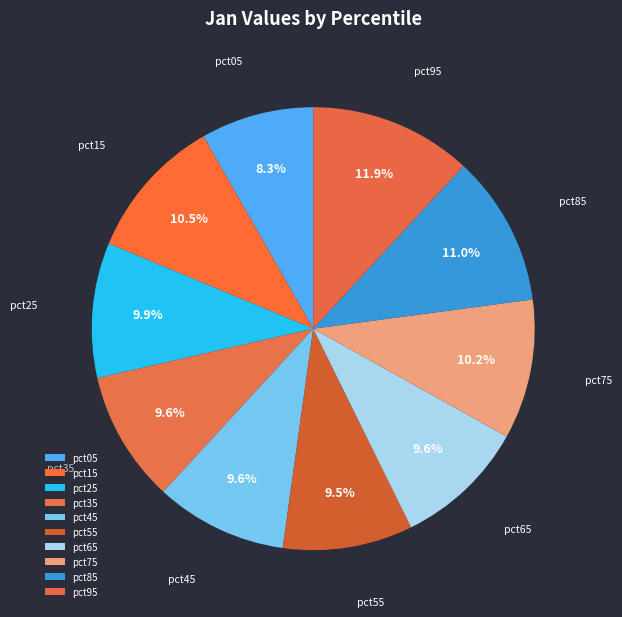

Approximately how many times larger is the value at pct75 compared to pct45?

1.1